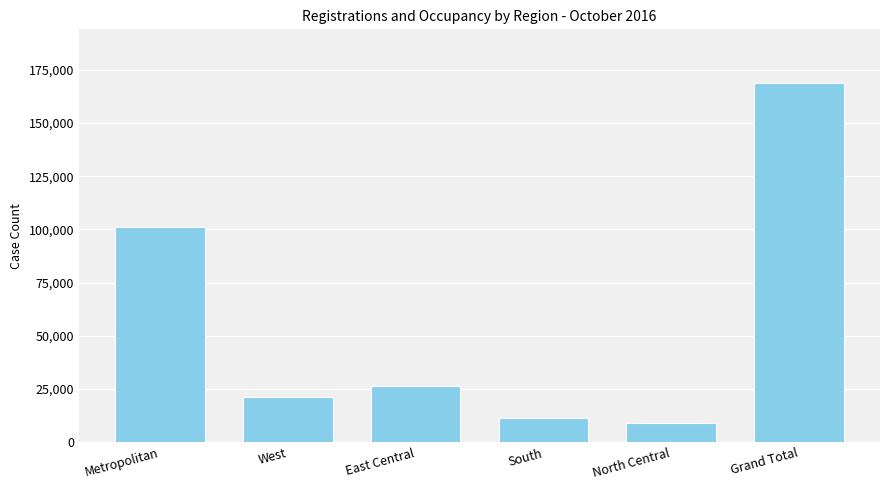

The chart shows a value of 8864 at North Central. True or false?

True